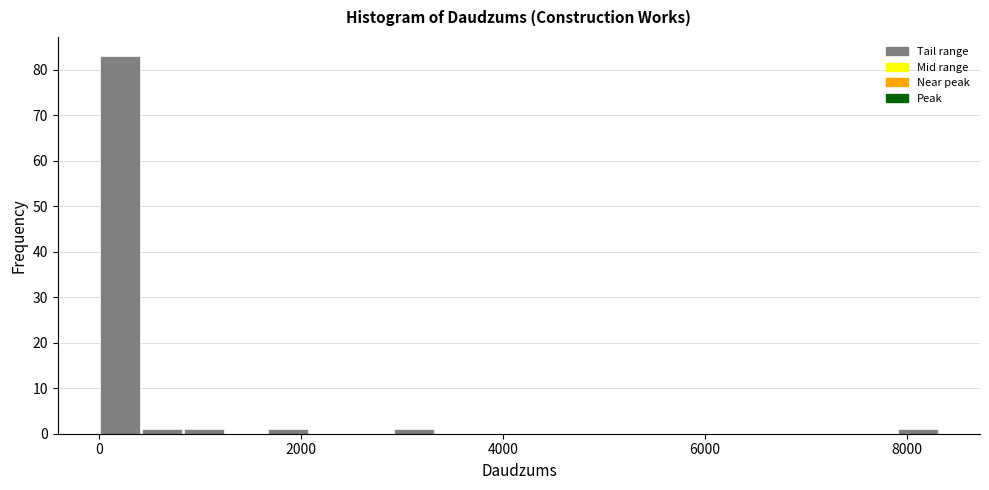

Around what value on the x-axis is the tallest bar? Give the approximate position of its centre, as read against the axis.

200